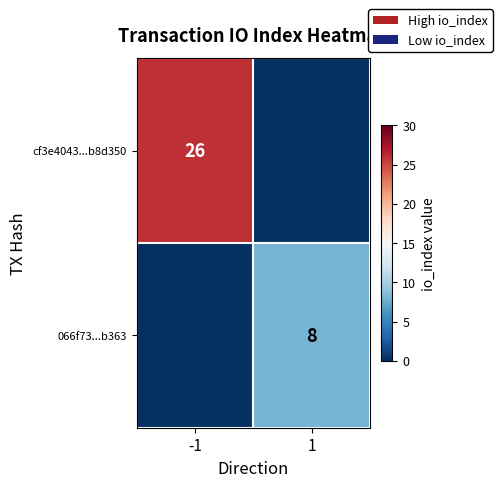

The 066f73...b363 series shows 13 at 1. True or false?

False